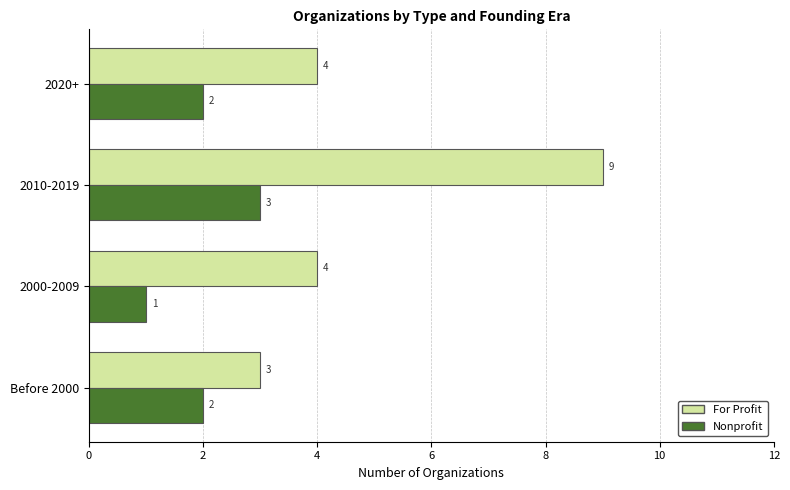

What is the average value of the For Profit series?

5